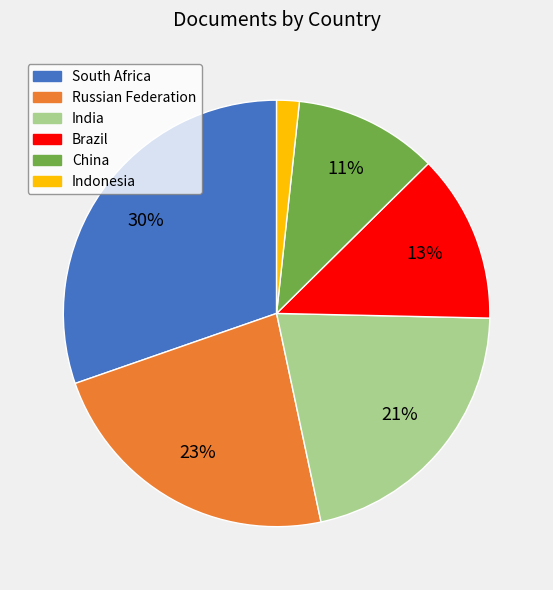

Between China and Russian Federation, which is larger?

Russian Federation